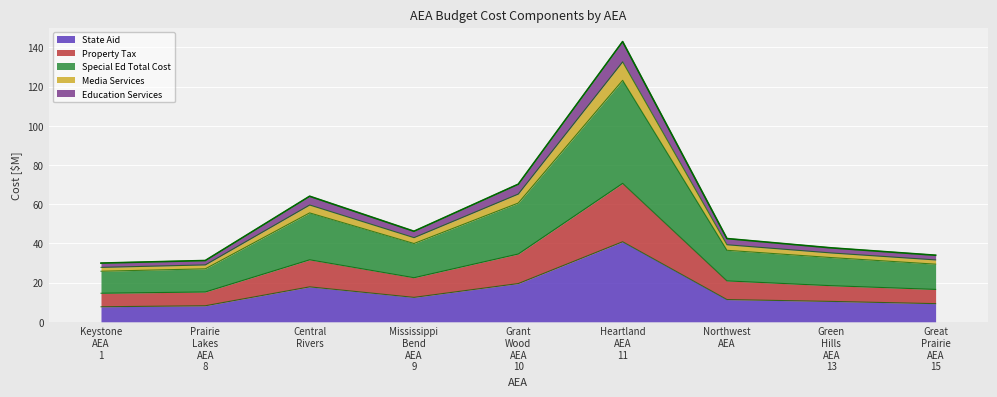

At which category is the sum across all series the highest?

Heartland
AEA
11